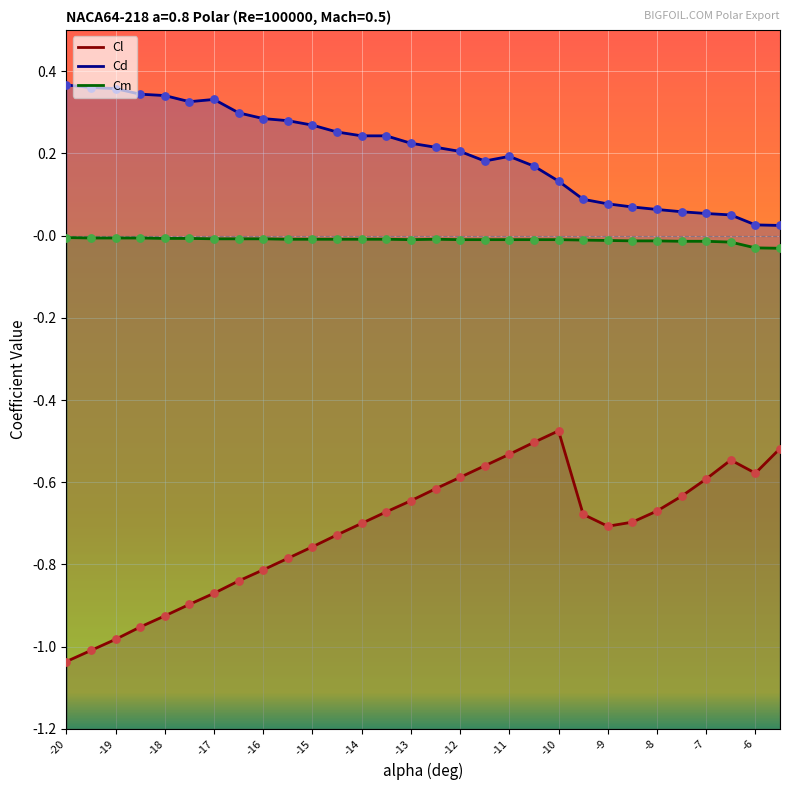

Is the value of Cl at -11.5 greater than the value of Cd at -15?

No